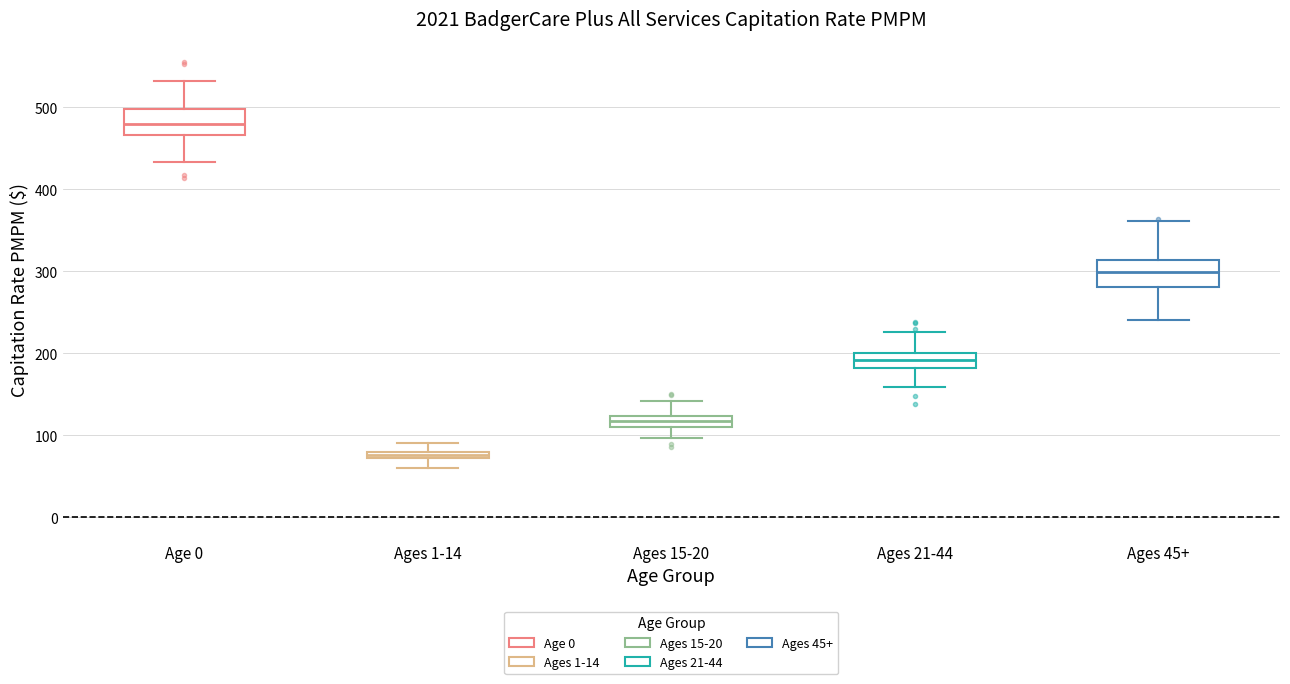

Where does the upper whisker of the box for Age 0 end on the y-axis? The values are not printed on the chart, so give them approximately, as read against the axis.

530